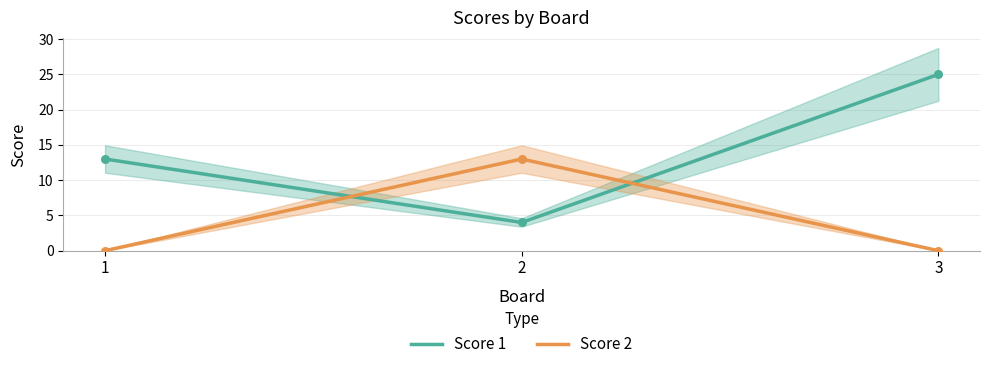

What is the total value across all series at 1?

13